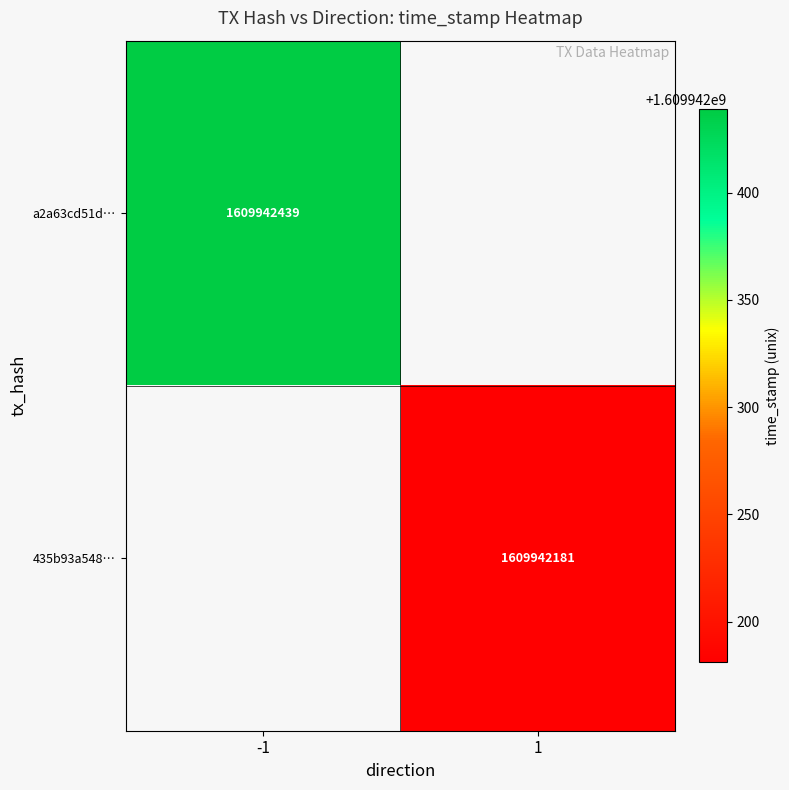

Reading left to right, transcribe all the data shown in this chart.

a2a63cd51d5dd2fb3ee6b032b5a949c429bd3cd: direction=-1	time_stamp=1609942439
435b93a5486dab99f4846796a84cafddaf30a21: direction=1	time_stamp=1609942181